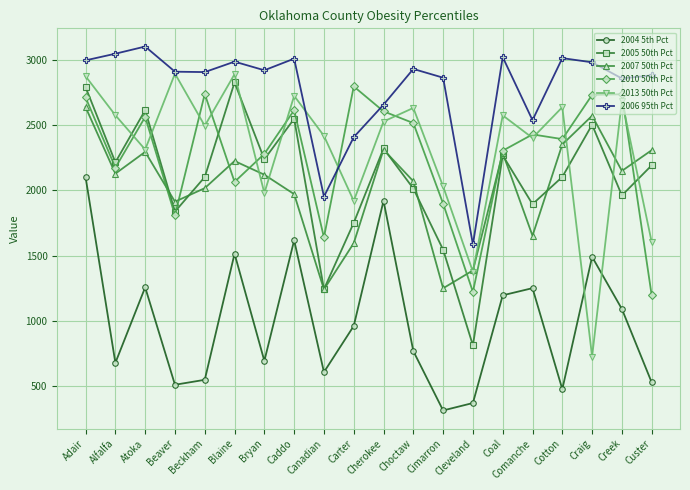

After their last crossing, which series has the higher values: 2004 5th Pct or 2013 50th Pct?

2013 50th Pct